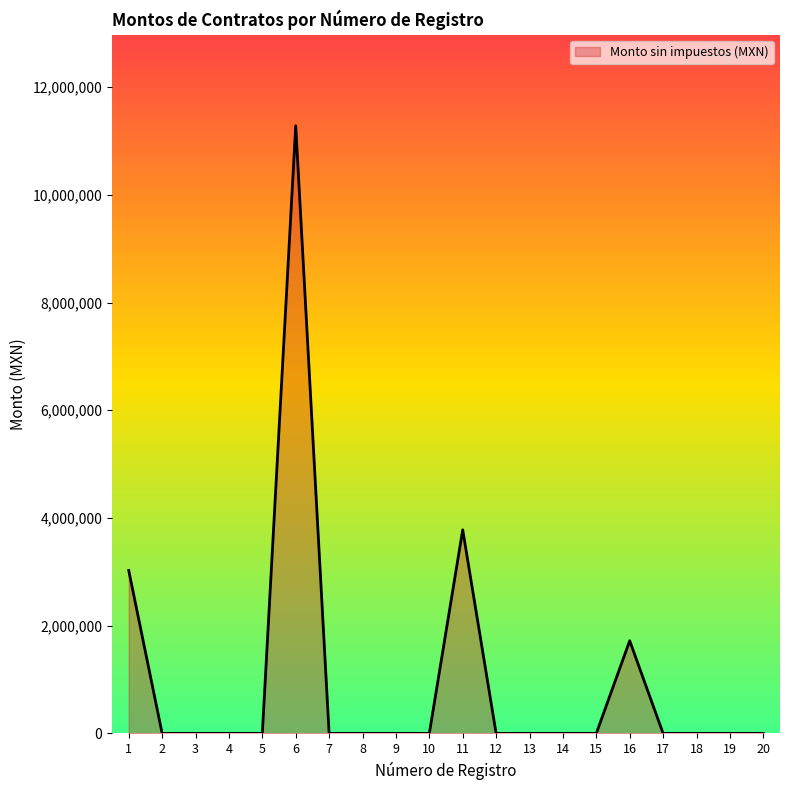

True or false: the data shows 0 at 2.

True